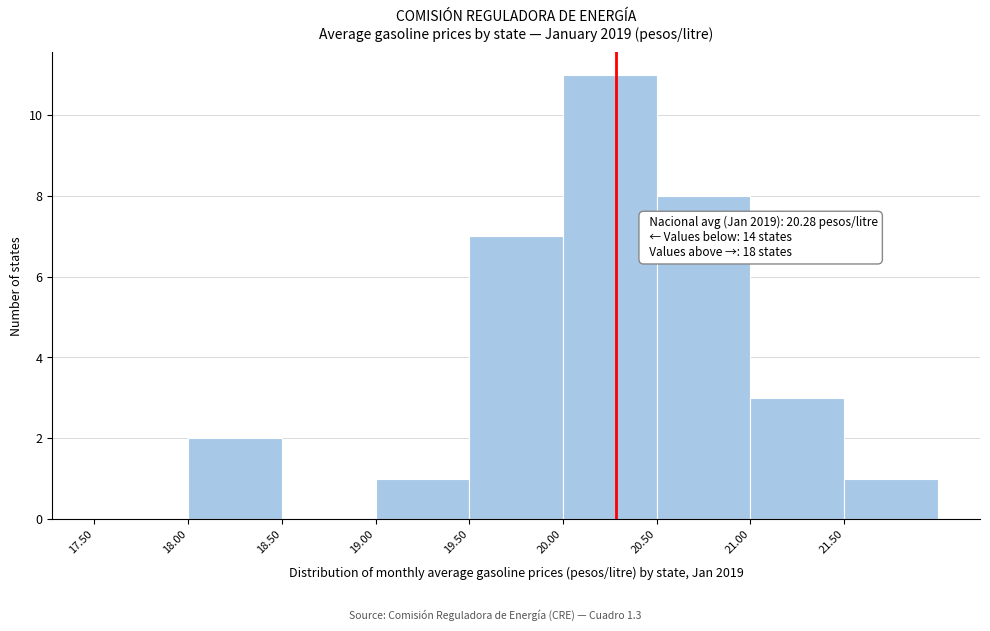

Over which range of the x-axis is the bar tallest?

20.0 to 20.5